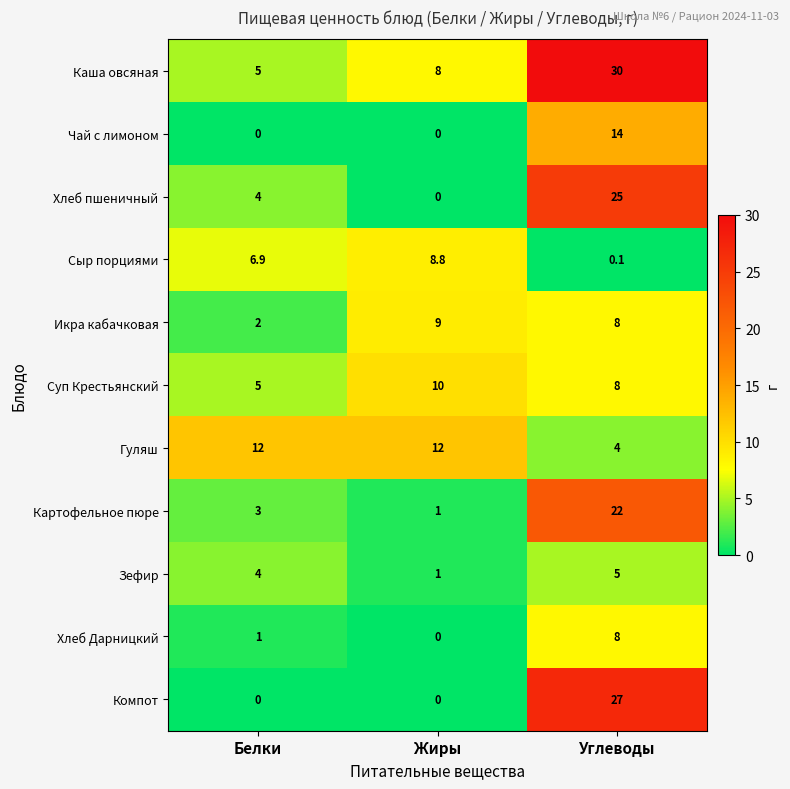

What is the total value across all series at Углеводы?

151.1